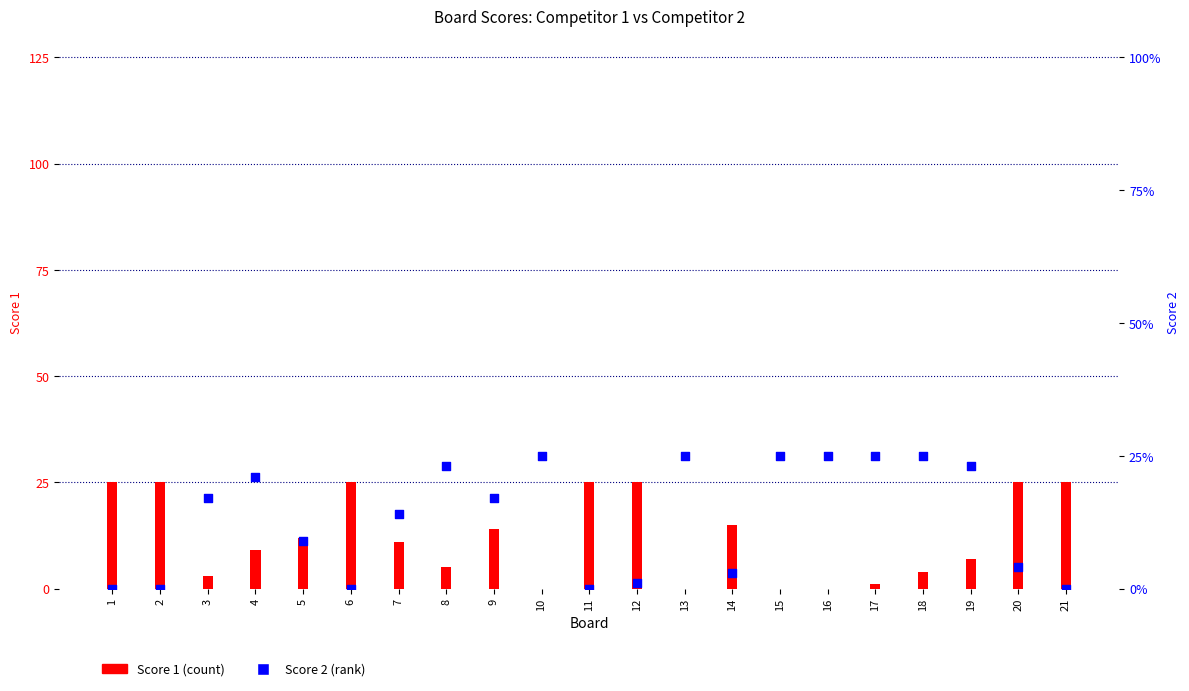

Which series has the largest total across all categories?

Score 2